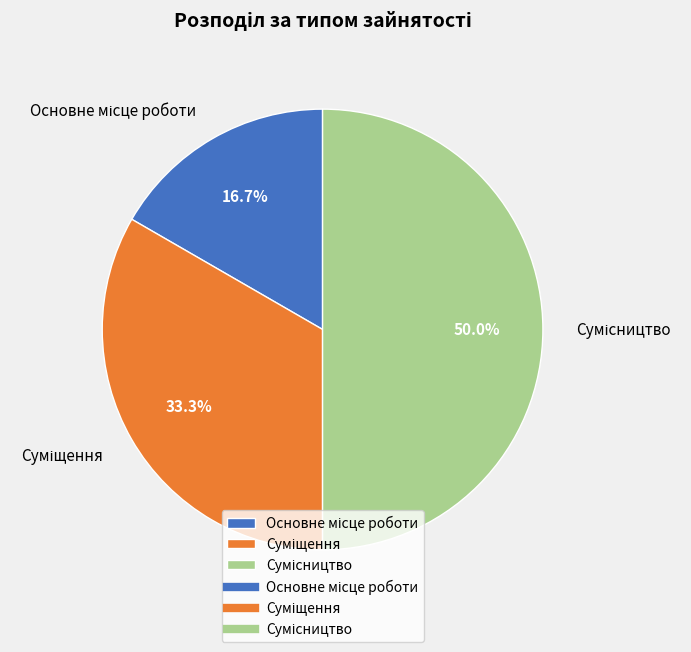

What percentage is the Сумісництво slice, to the nearest percent?

50%